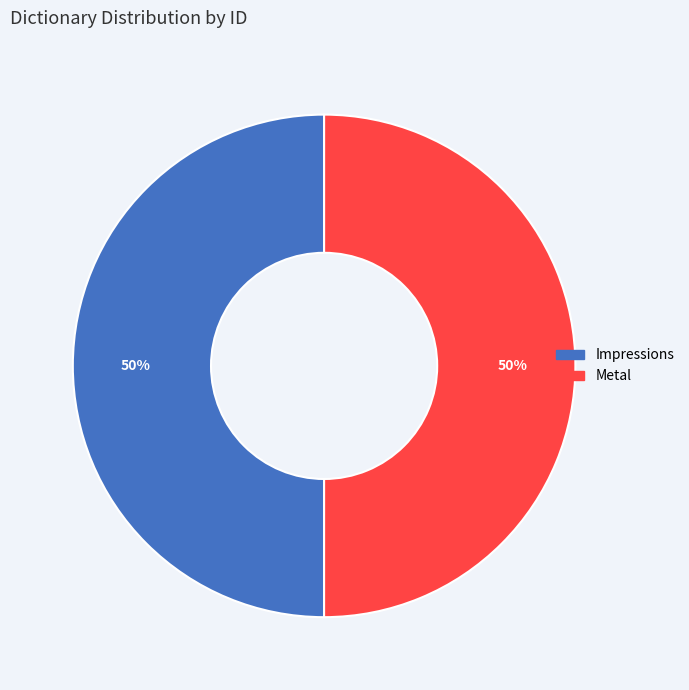

How many slices are in this pie chart?

2